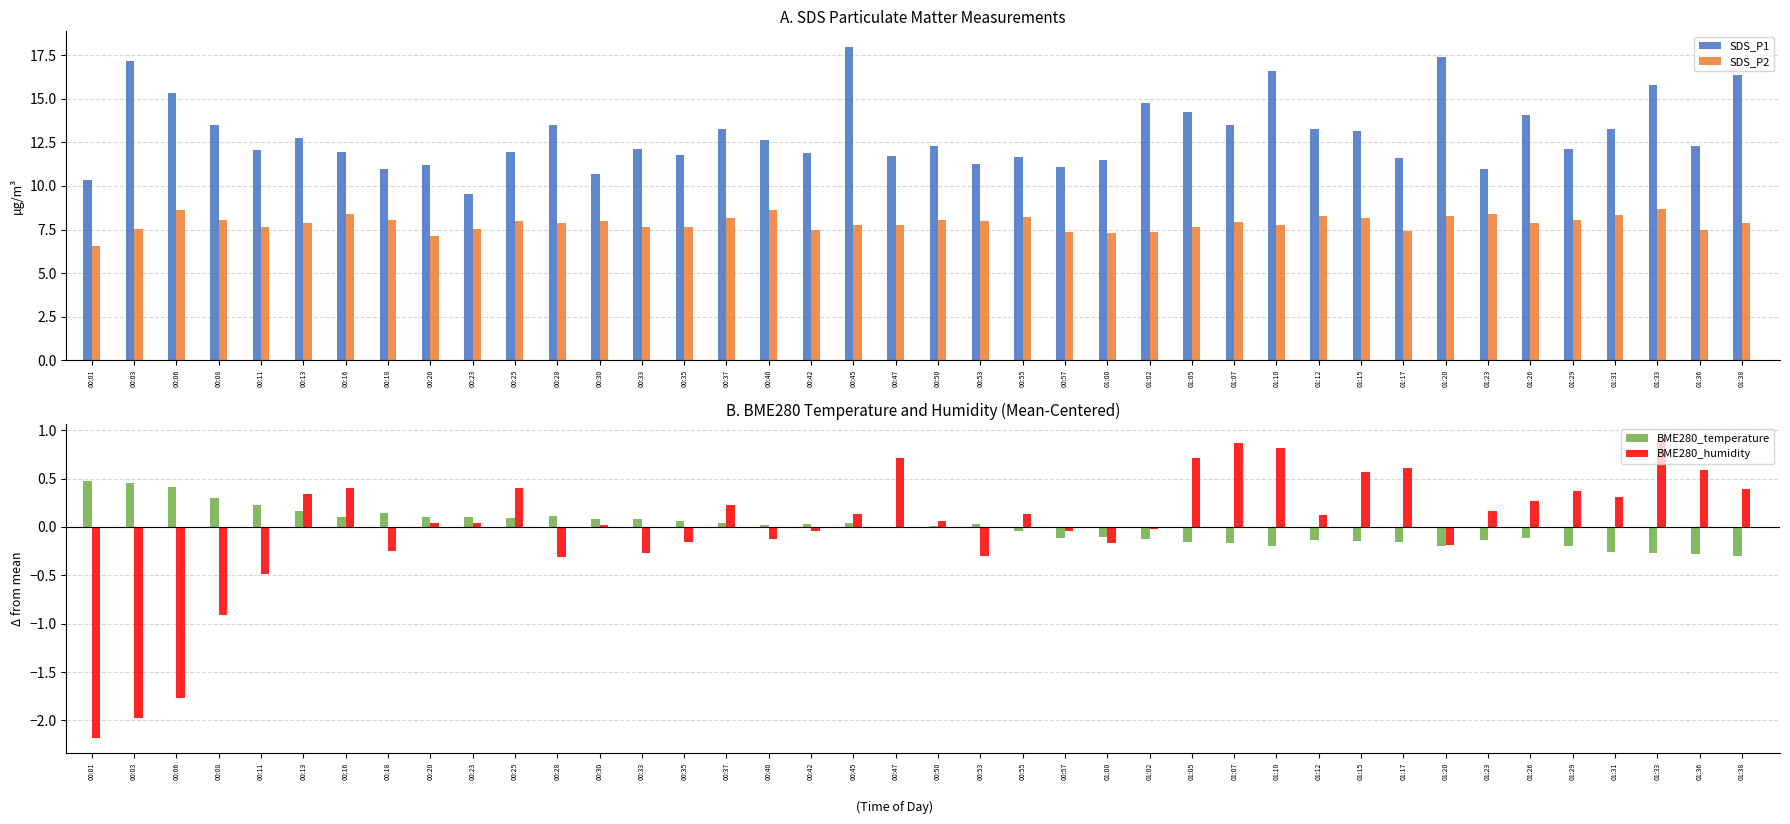

Which category has the highest value in the BME280_humidity series?

01:33